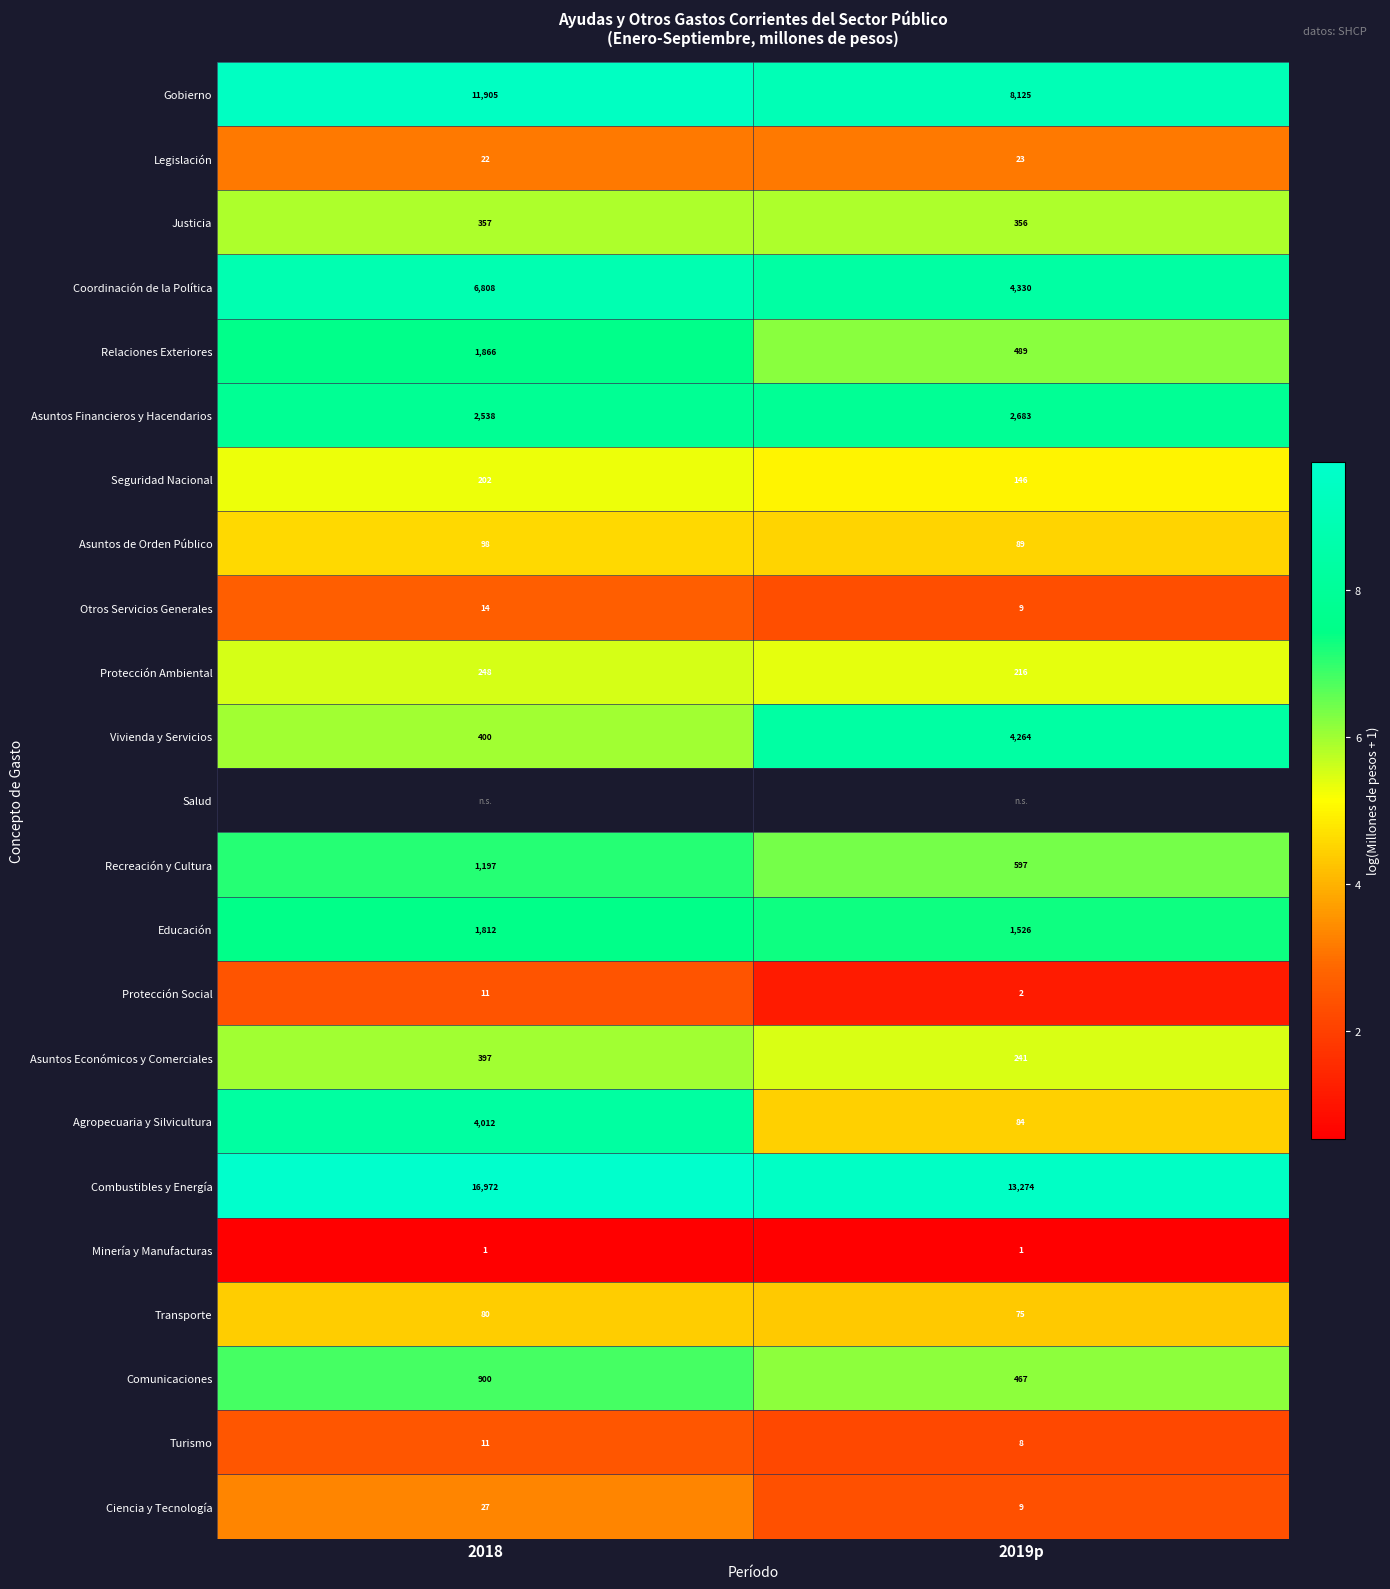

Is the value of Combustibles y Energía at 2018 greater than the value of Seguridad Nacional at 2018?

Yes